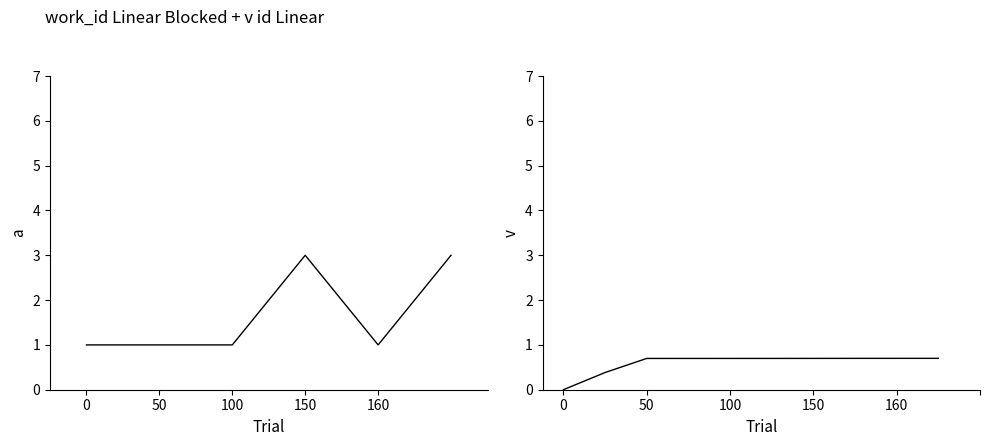

Does the chart have visible grid lines?

No